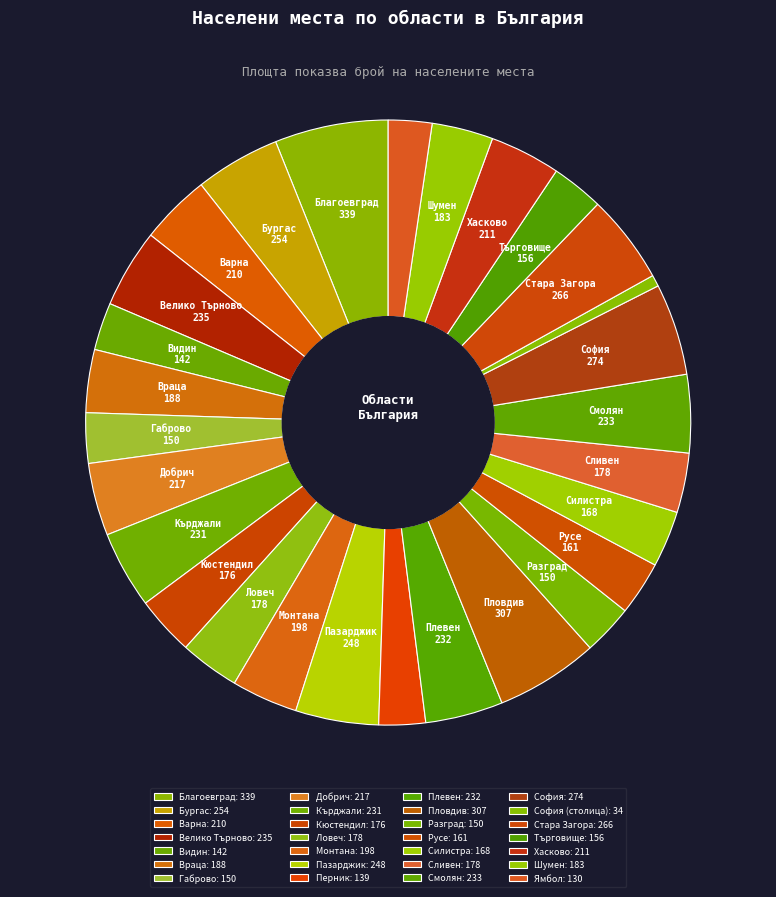

How many slices are in this pie chart?

28